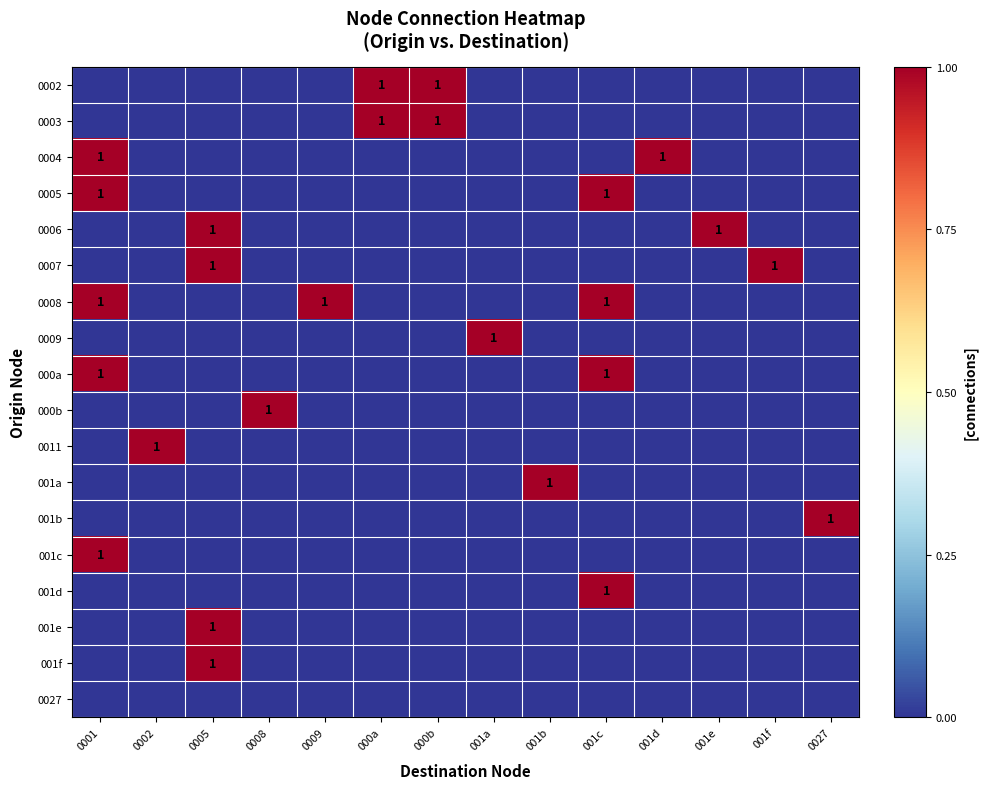

The 0006 series shows 1 at 0005. True or false?

True